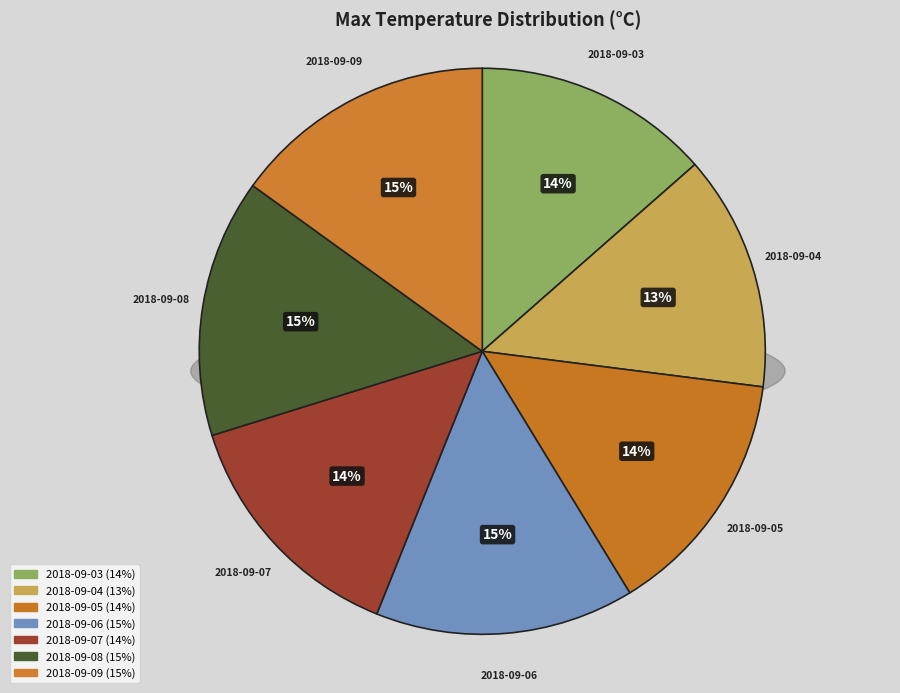

How many slices are in this pie chart?

7